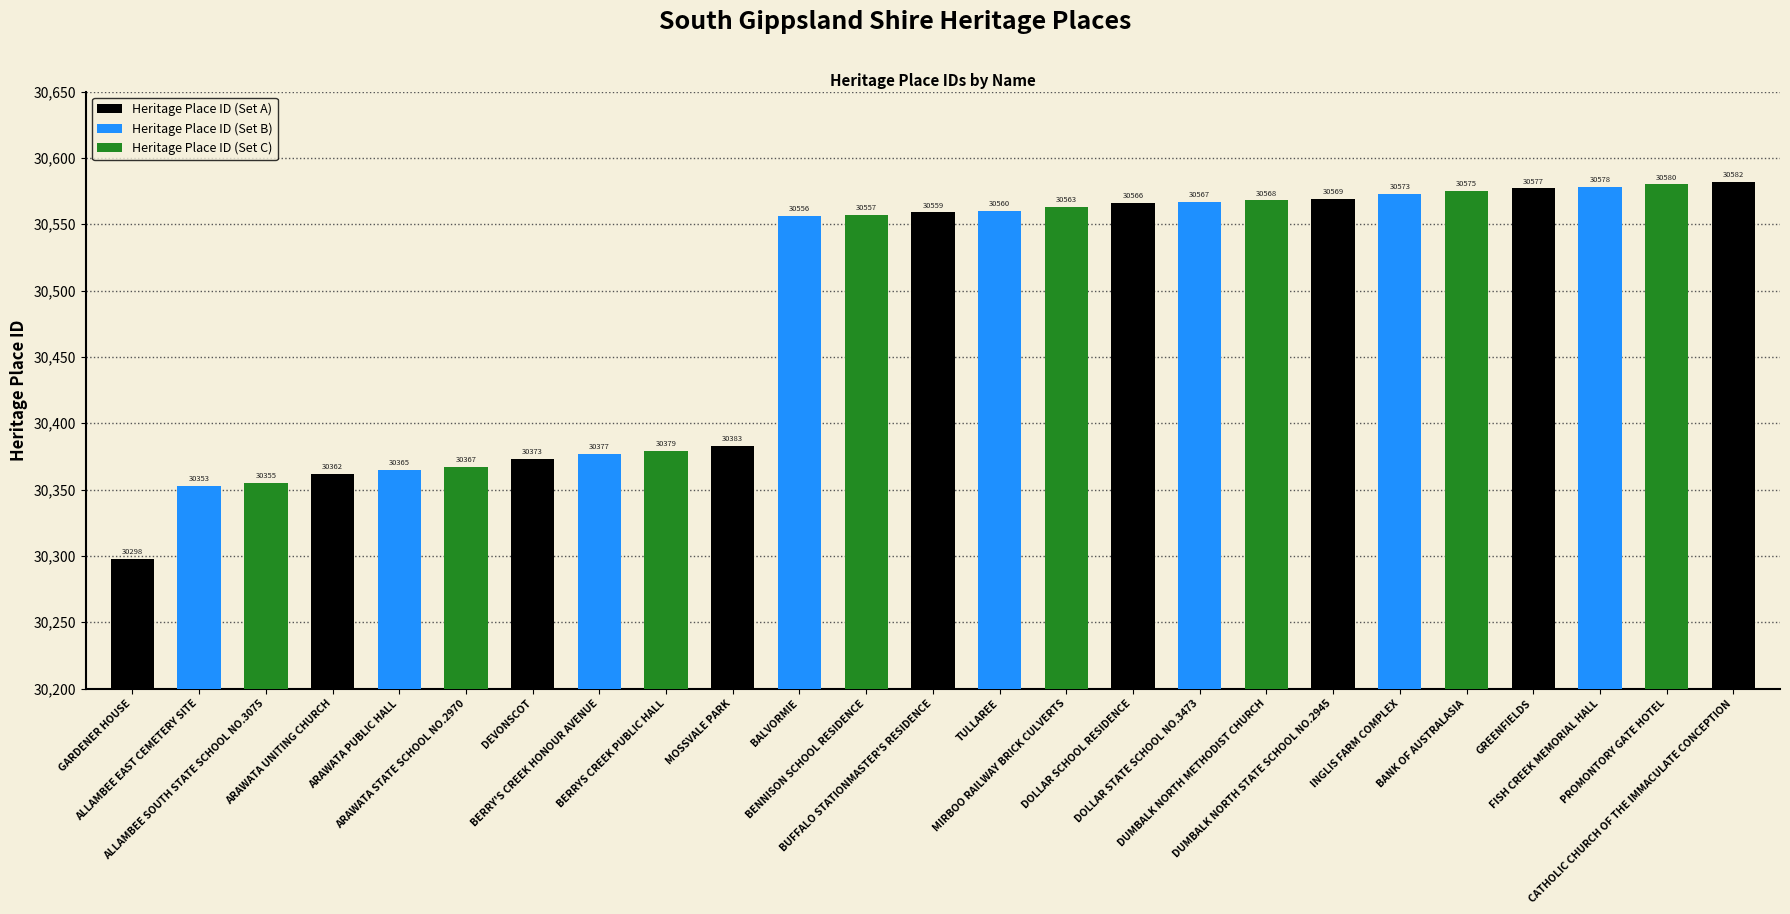

Approximately how many times larger is the value at ARAWATA STATE SCHOOL NO.2970 compared to MIRBOO RAILWAY BRICK CULVERTS?

1.0